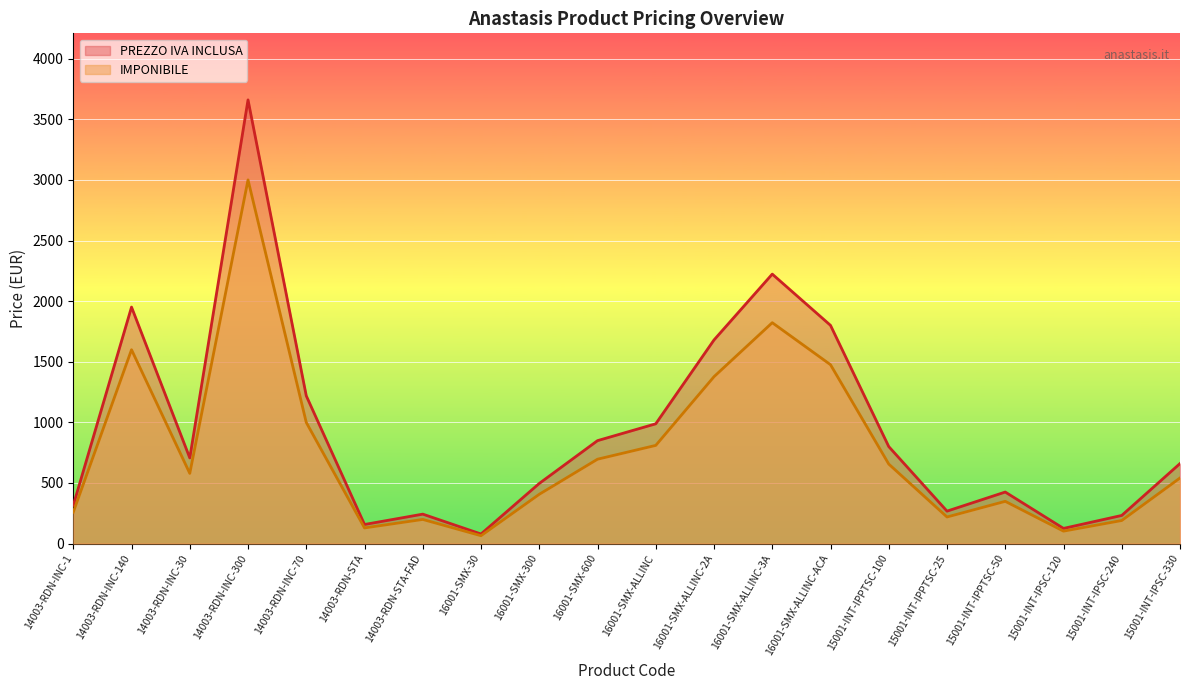

Between 16001-SMX-ALLINC-ACA and 15001-INT-IPPTSC-25, which series saw the biggest shift?

PREZZO IVA INCLUSA